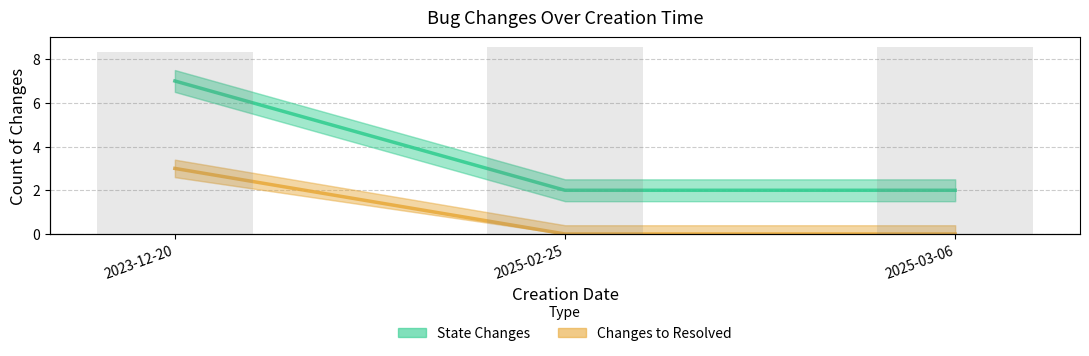

Count the number of categories in the chart.

3